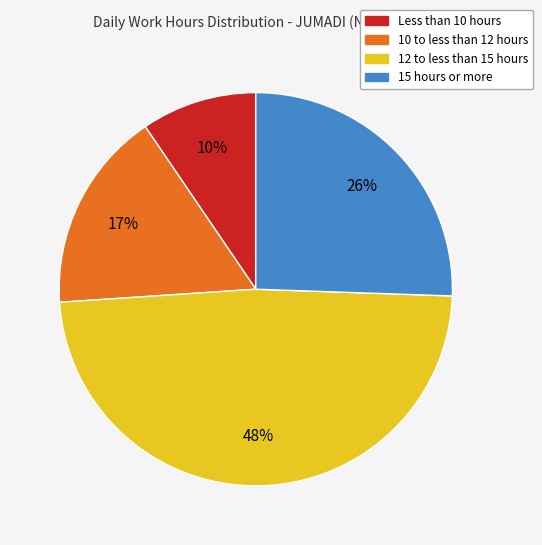

Count the number of slices in the pie.

4